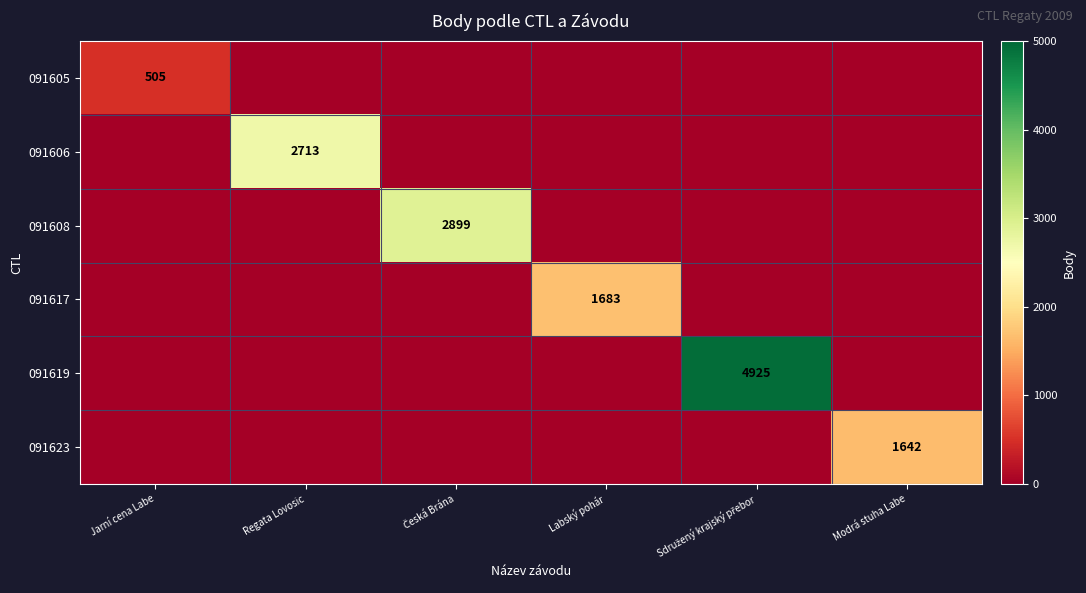

The value of 091608 at Česká Brána is 1076. True or false?

False